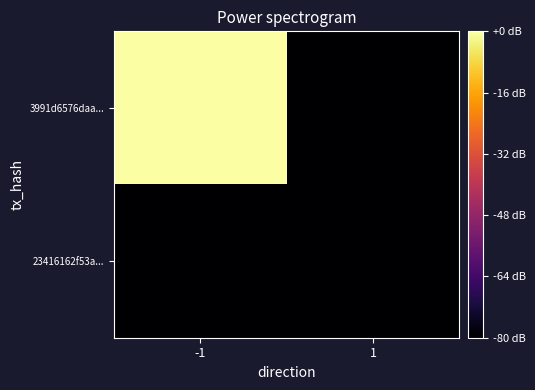

At how many categories does at least one series exceed 30?

1